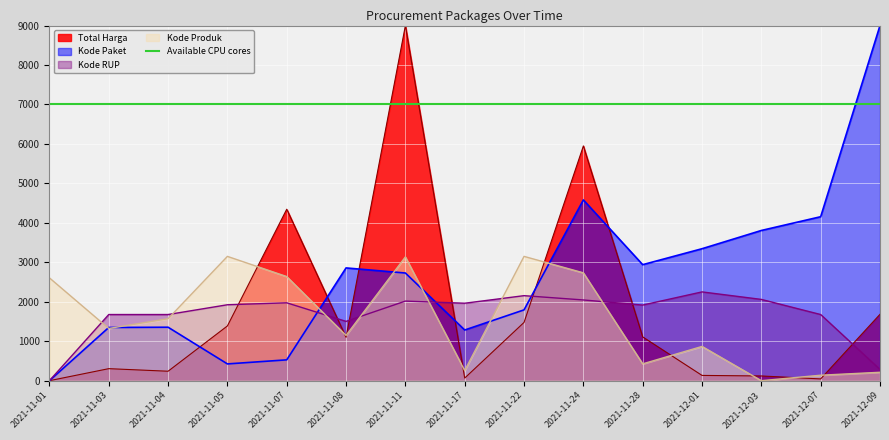

Between 2021-11-11 and 2021-11-17, which series saw the biggest shift?

Total Harga